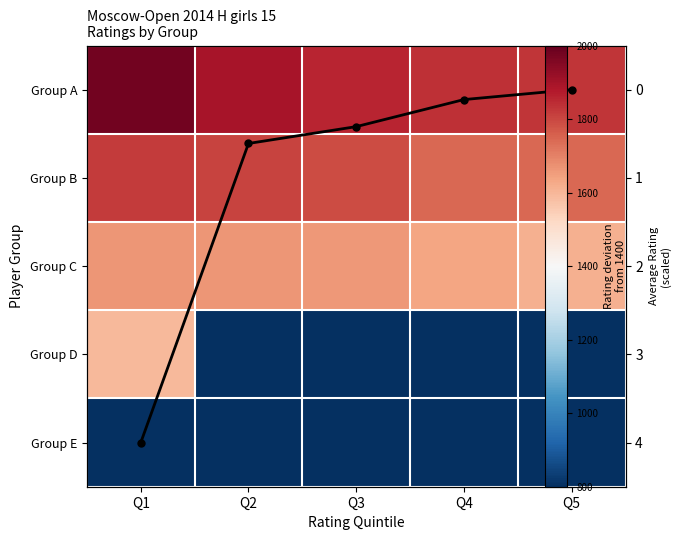

Is it true that Avg Rating (scaled) equals 1.2 at Q5?

False